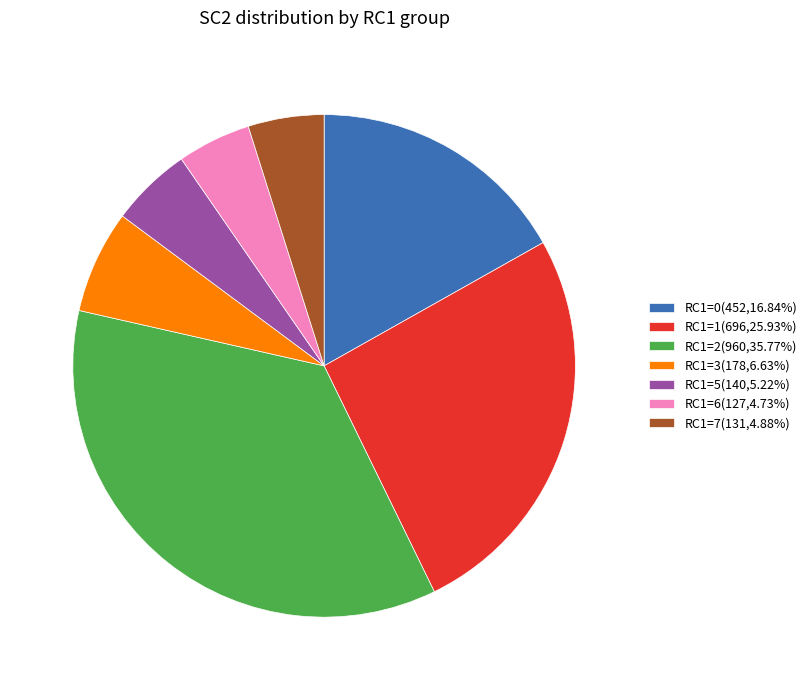

Is there a majority slice in this chart?

No